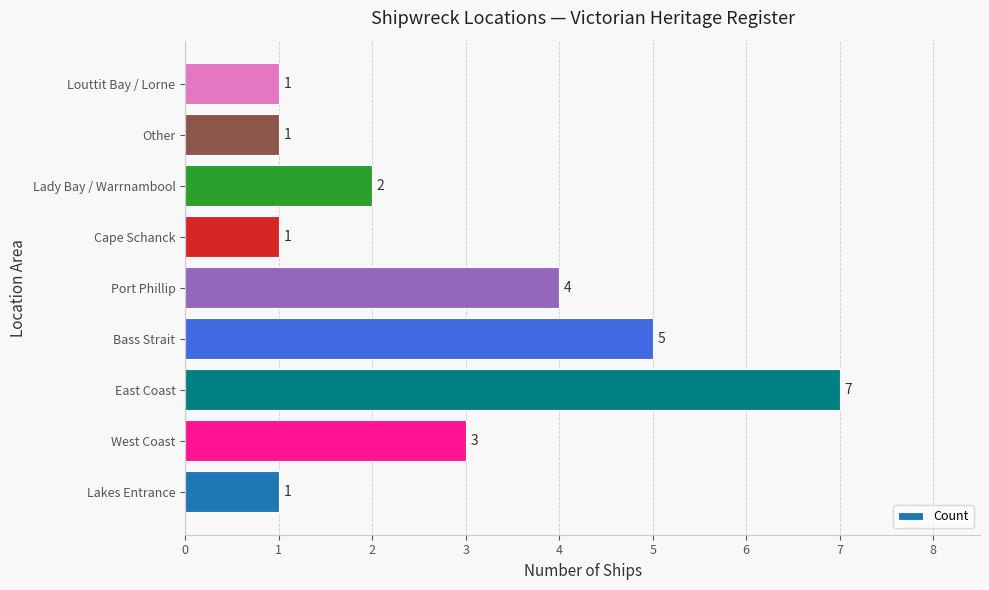

What is the maximum value shown in the chart?

7